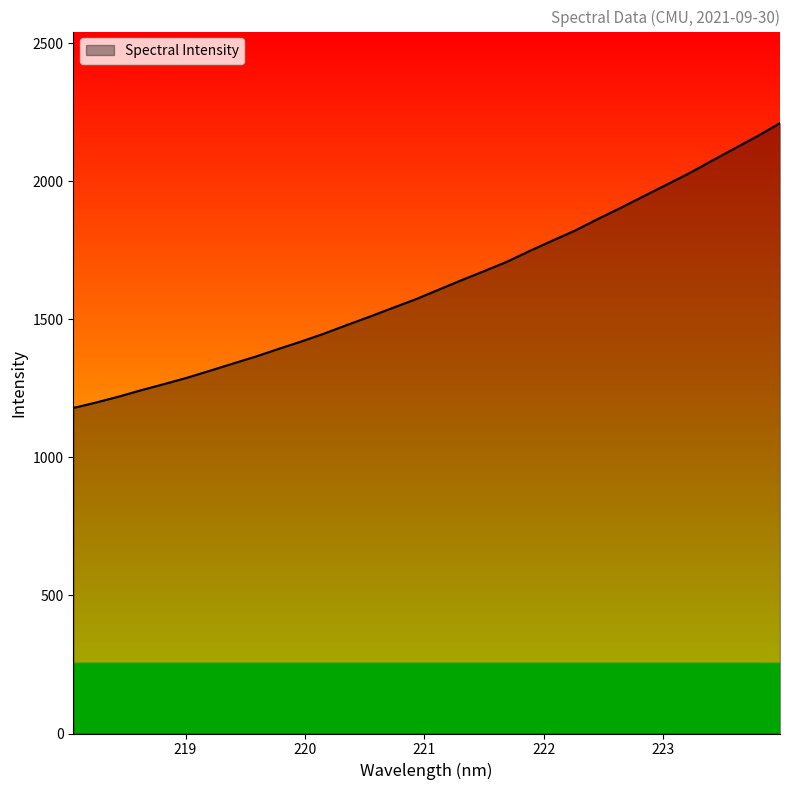

What is the maximum value shown in the chart?

2210.2